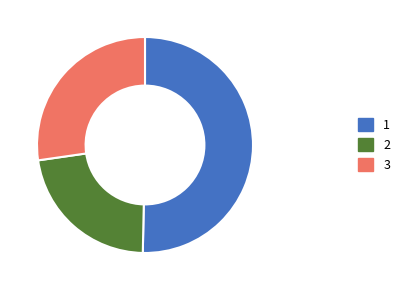

How many slices are in this pie chart?

3